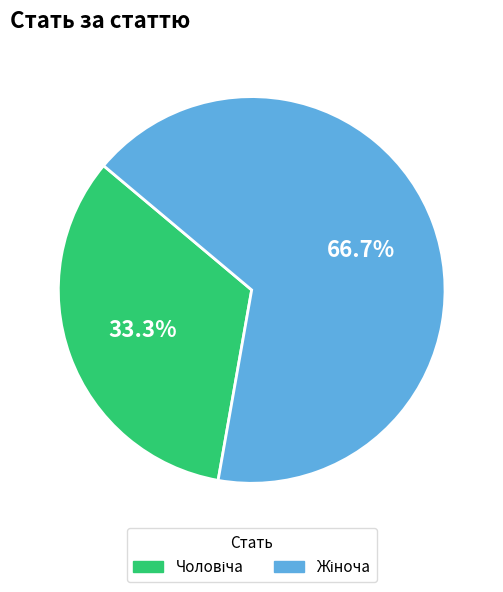

Does any single category account for the majority?

Yes